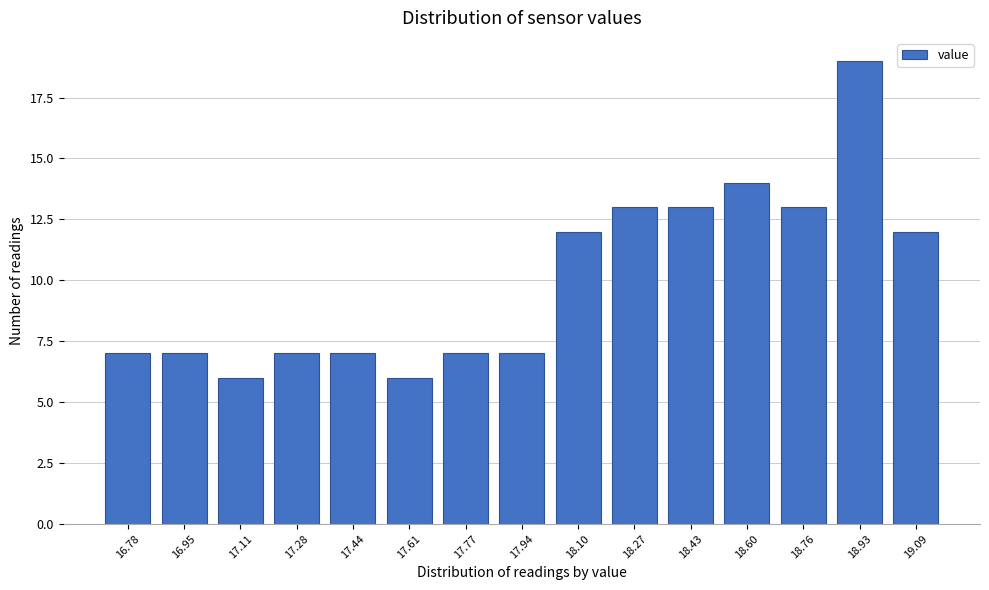

Reading left to right, what are all the values shown in this chart?

16.78=7	16.95=7	17.11=6	17.28=7	17.44=7	17.61=6	17.77=7	17.94=7	18.10=12	18.27=13	18.43=13	18.60=14	18.76=13	18.93=19	19.09=12